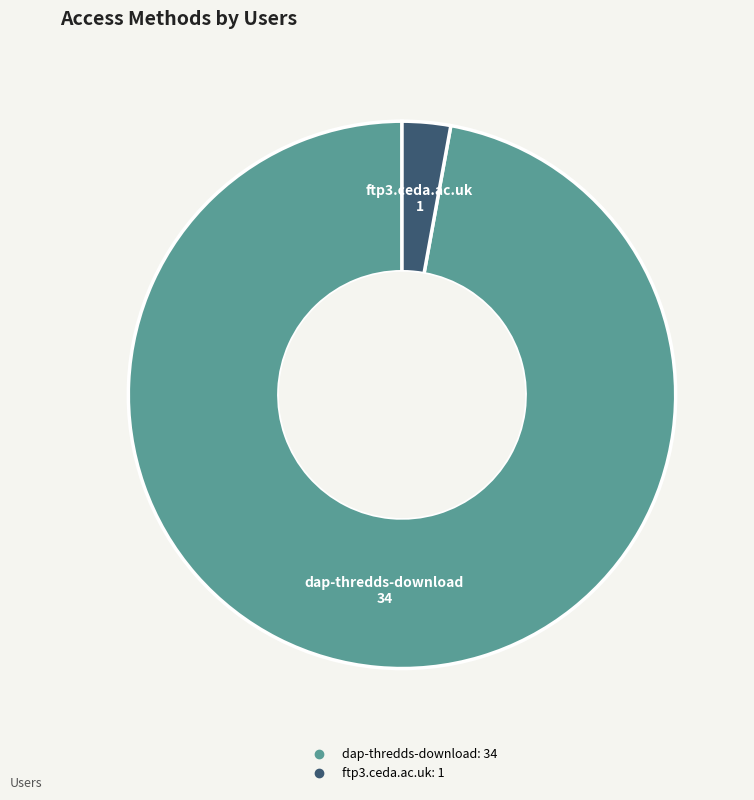

Which slice is the smallest?

ftp3.ceda.ac.uk